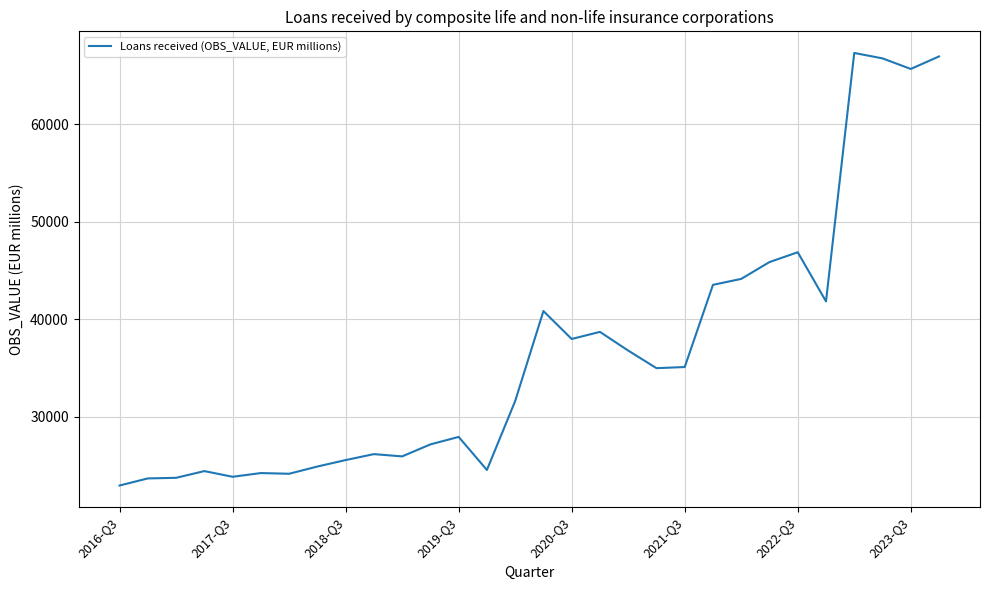

What is the difference between the maximum and minimum values?

44316.0